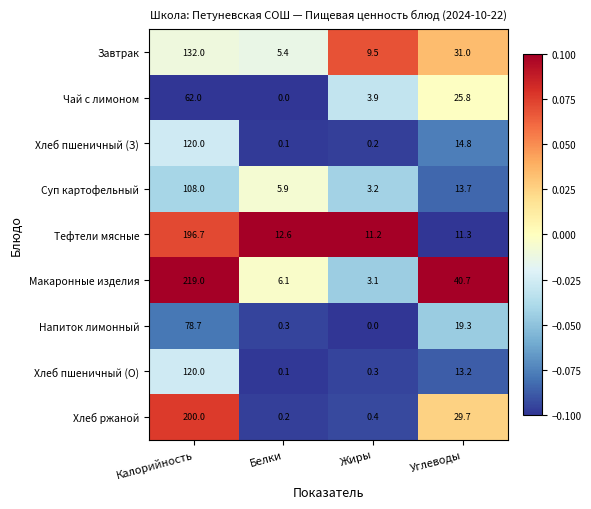

Rank the series at Углеводы from lowest to highest value.

Тефтели мясные, Хлеб пшеничный (О), Суп картофельный, Хлеб пшеничный (З), Напиток лимонный, Чай с лимоном, Хлеб ржаной, Завтрак, Макаронные изделия